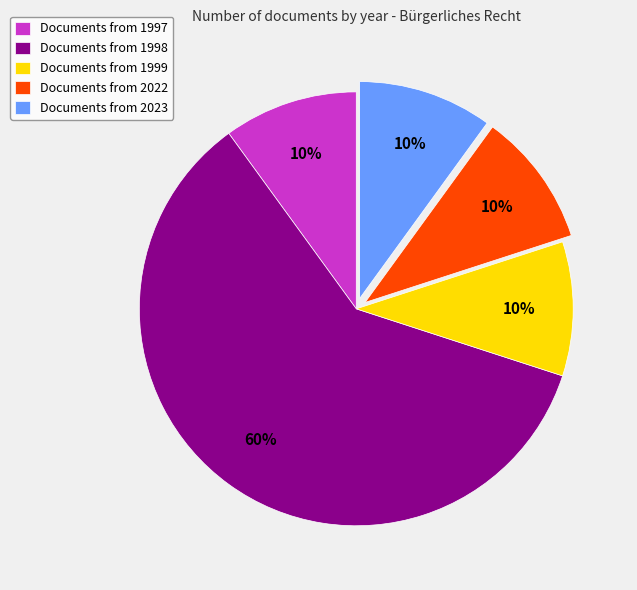

Between Documents from 1998 and Documents from 1999, which is larger?

Documents from 1998